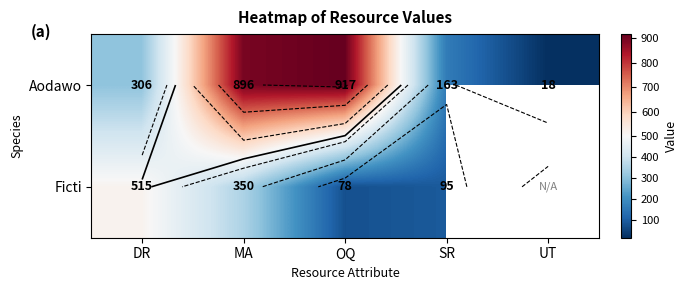

Where does the Aodawo series first go above 306?

MA